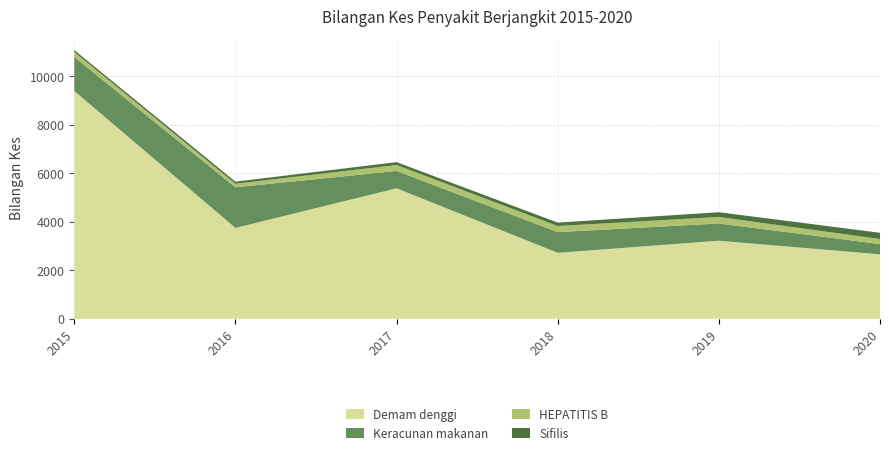

Reading left to right, what are all the values shown in this chart?

Demam denggi: 2015=9396	2016=3748	2017=5381	2018=2721	2019=3219	2020=2658
Keracunan makanan: 2015=1403	2016=1675	2017=715	2018=853	2019=711	2020=423
HEPATITIS B: 2015=205	2016=145	2017=246	2018=251	2019=270	2020=208
Sifilis: 2015=78	2016=87	2017=119	2018=140	2019=194	2020=257